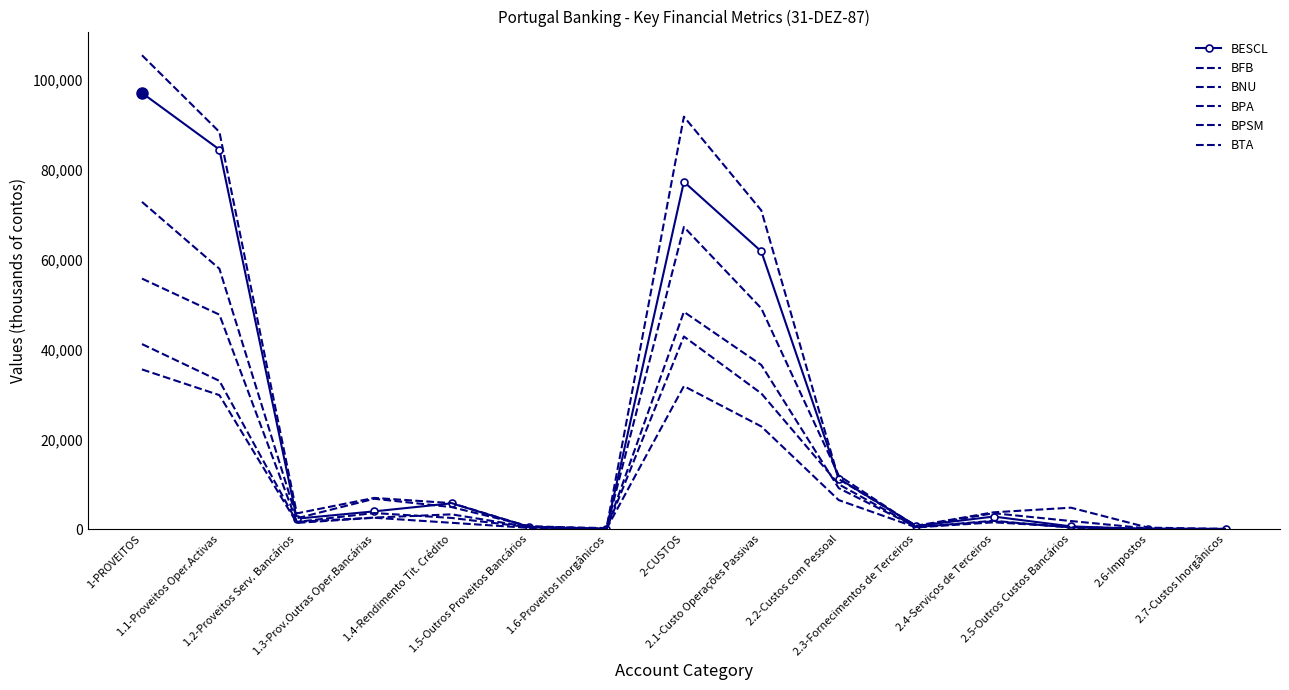

At which category does BPA reach its first local valley?

1.2-Proveitos Serv. Bancários